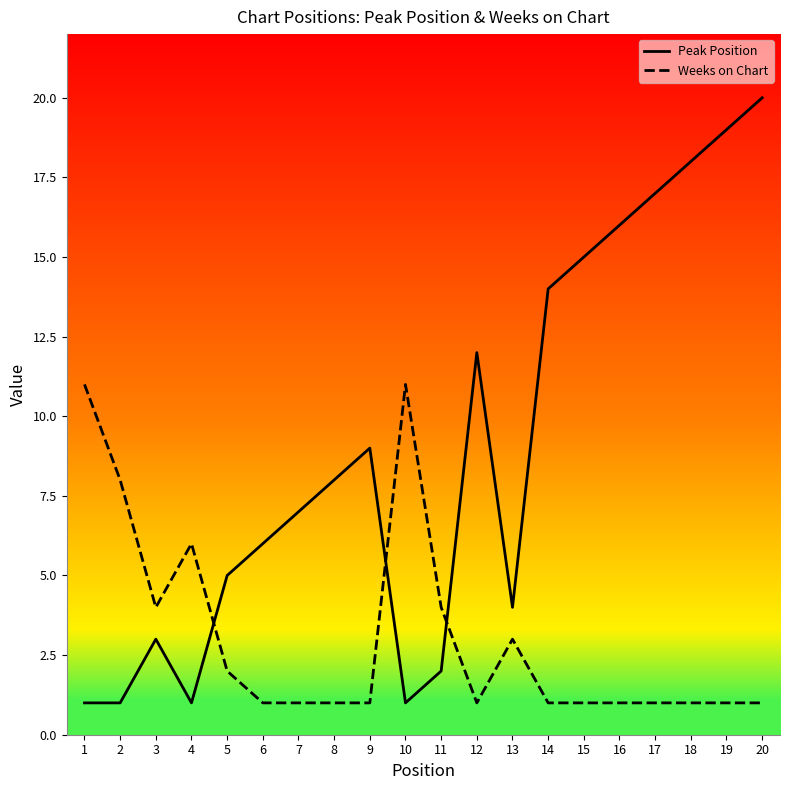

Rank the series by their maximum value, from highest to lowest.

Peak Position, Weeks on Chart